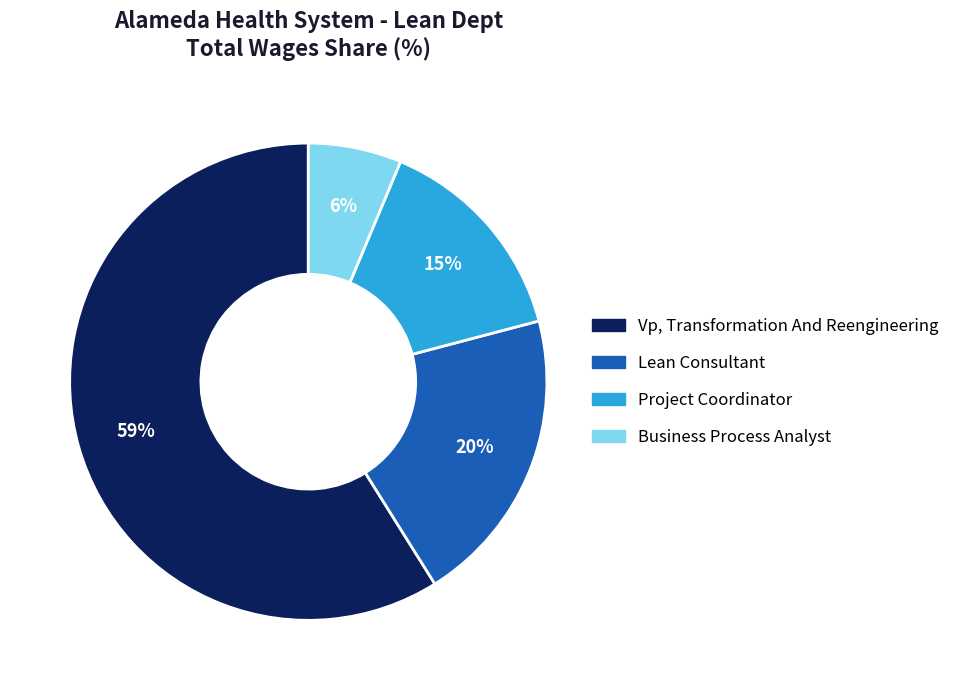

Which category has the smallest portion of the pie?

Business Process Analyst